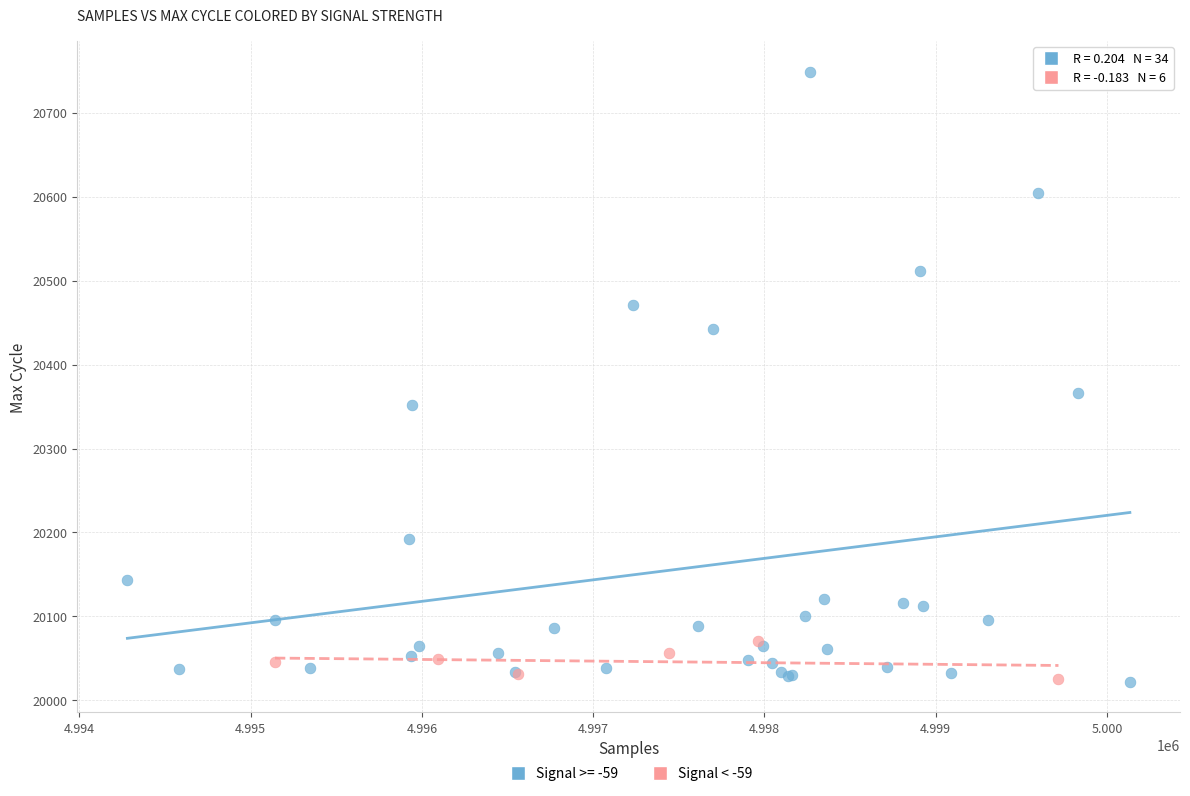

Which series has the widest spread of Y values?

Signal >= -59